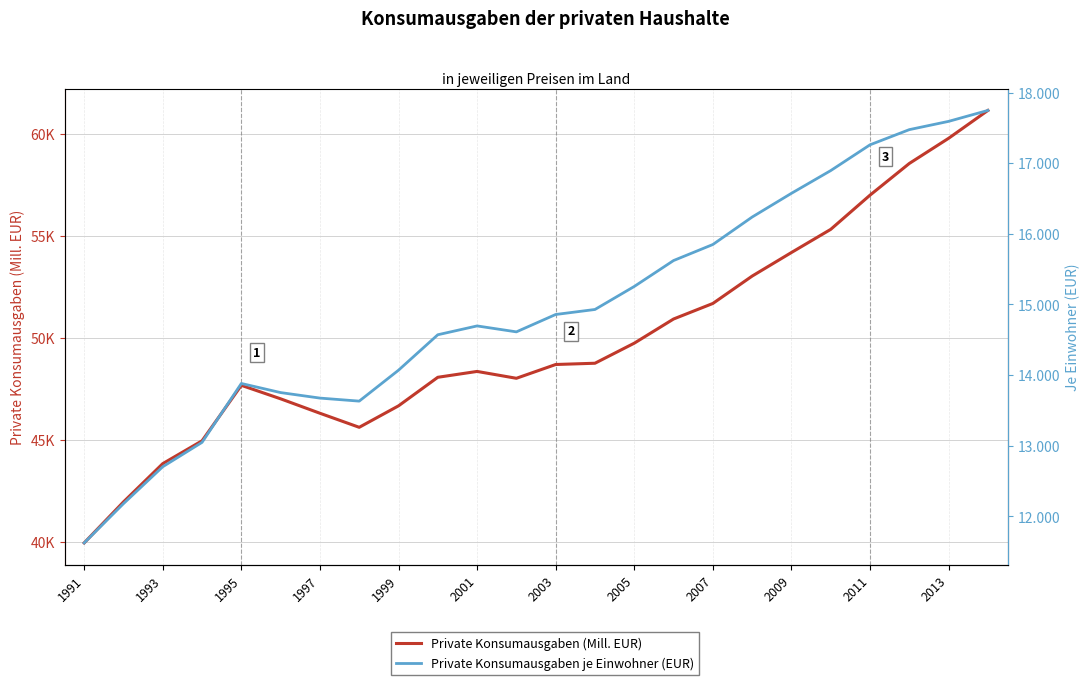

Which series has the largest range (max minus min)?

Private Konsumausgaben (Mill. EUR)